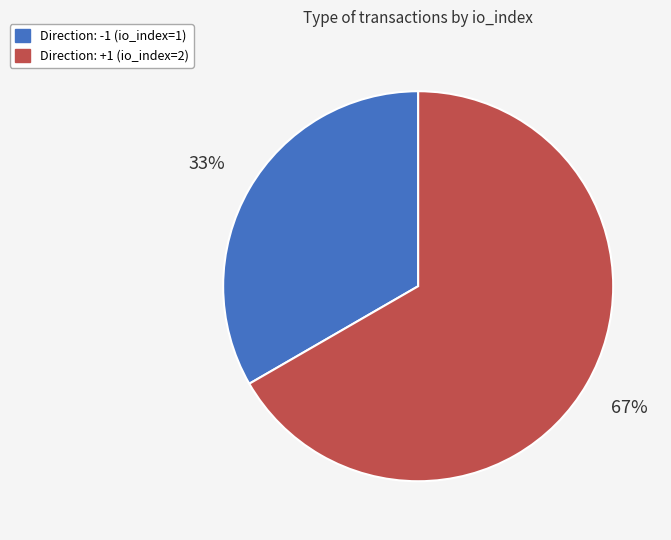

Is the sum of Direction: +1 (io_index=2) and Direction: -1 (io_index=1) greater than half?

Yes